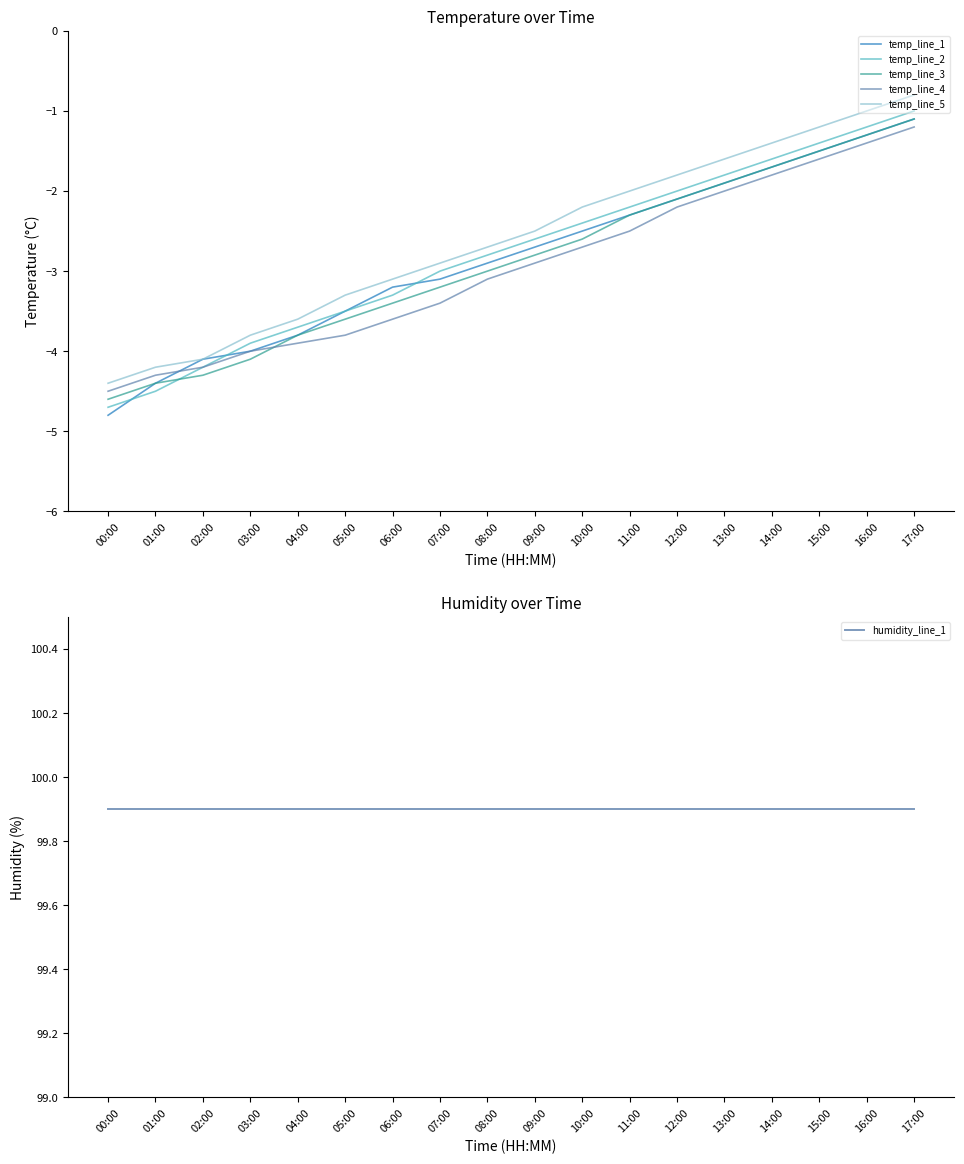

What is the value of the temp_line_2 point at the 9th from the left?

-2.8